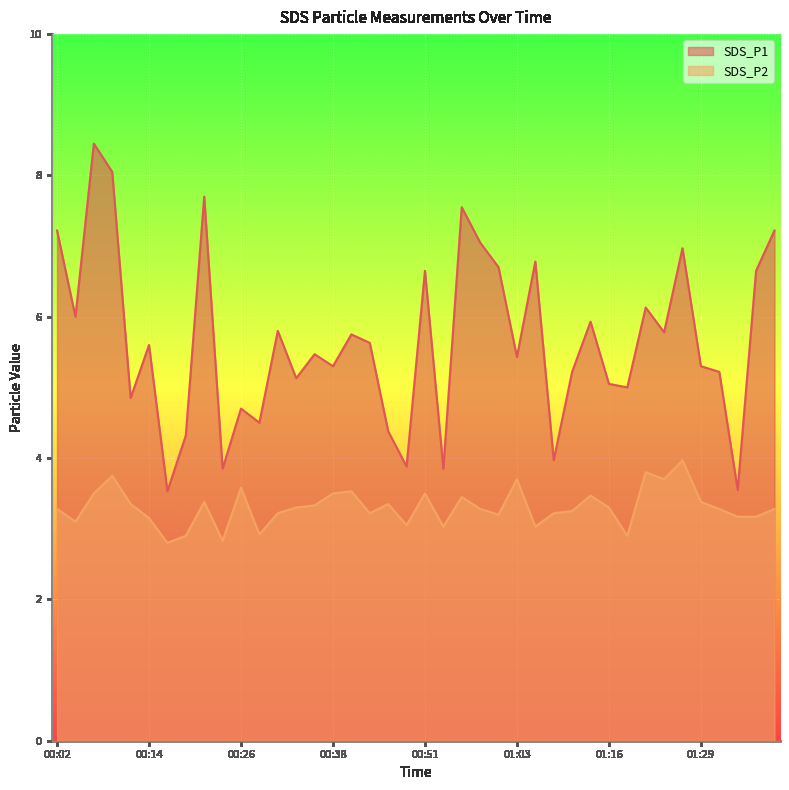

At which label does SDS_P1 first exceed 5?

00:02